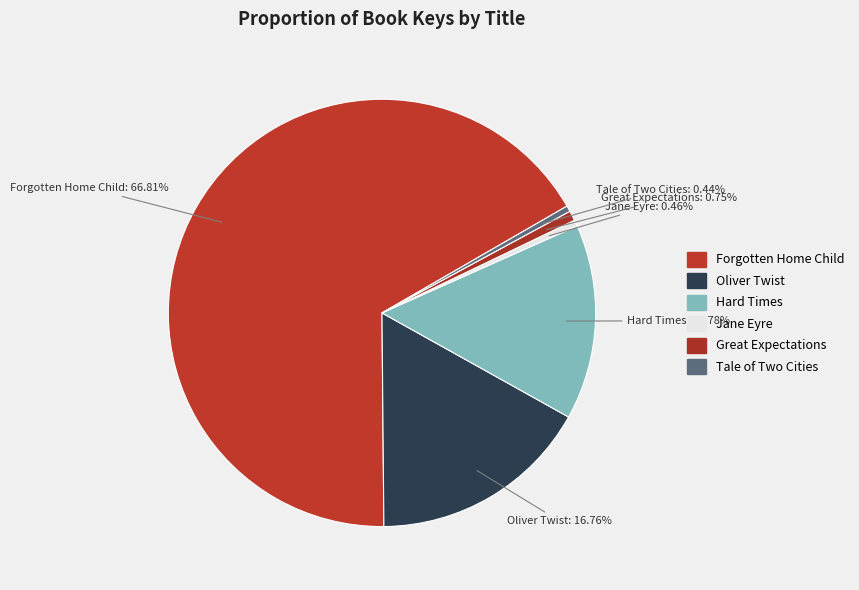

How many slices are in this pie chart?

6